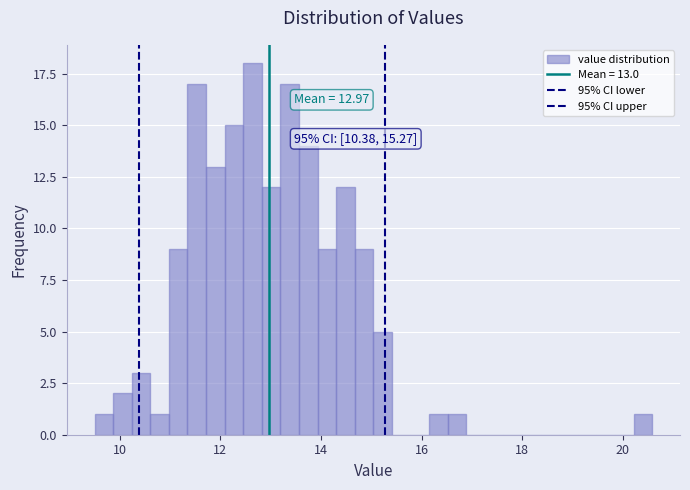

Around what value on the x-axis is the tallest bar? Give the approximate position of its centre, as read against the axis.

12.6